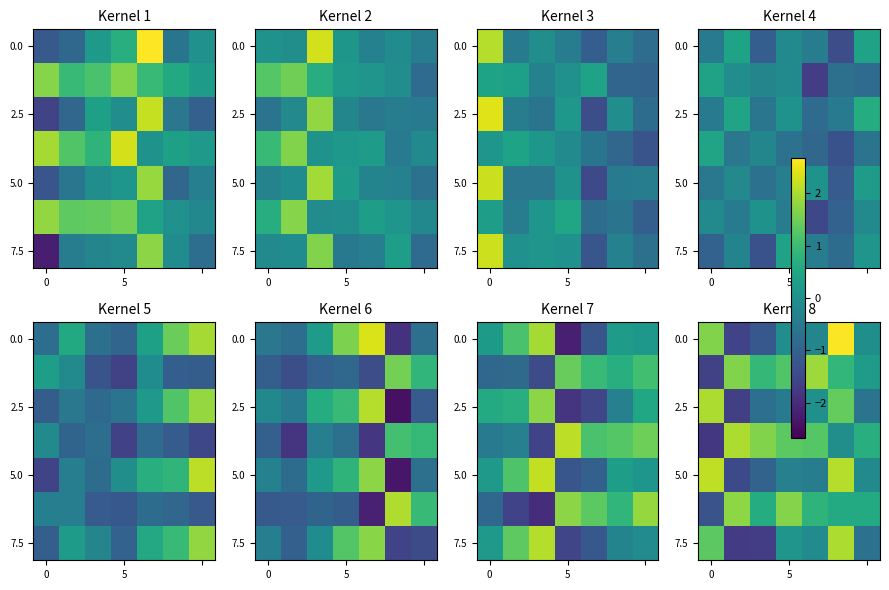

Read the row_5 value at 4.

0.8